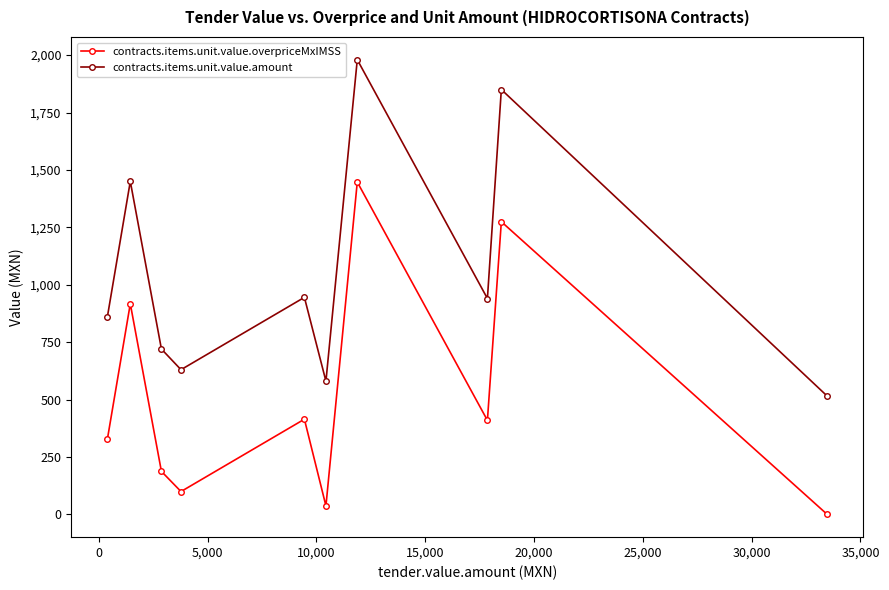

How many data points in contracts.items.unit.value.overpriceMxIMSS are less than 409?

5